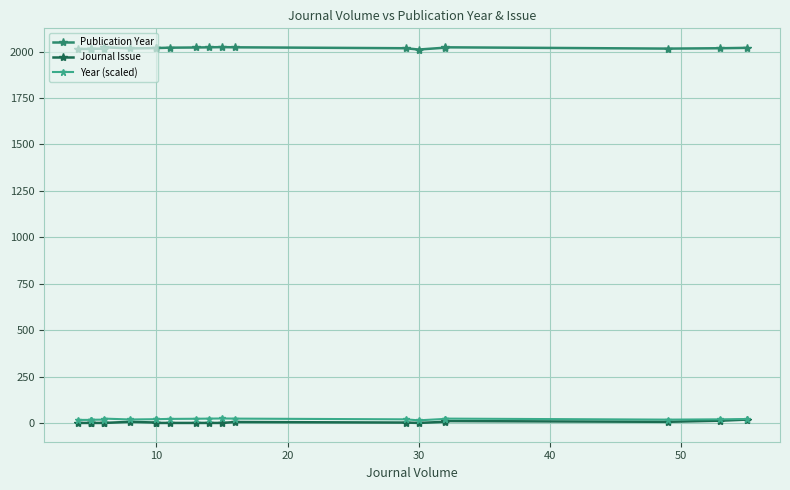

In Journal Issue, how many points are higher than both neighbors (excluding endpoints)?

3